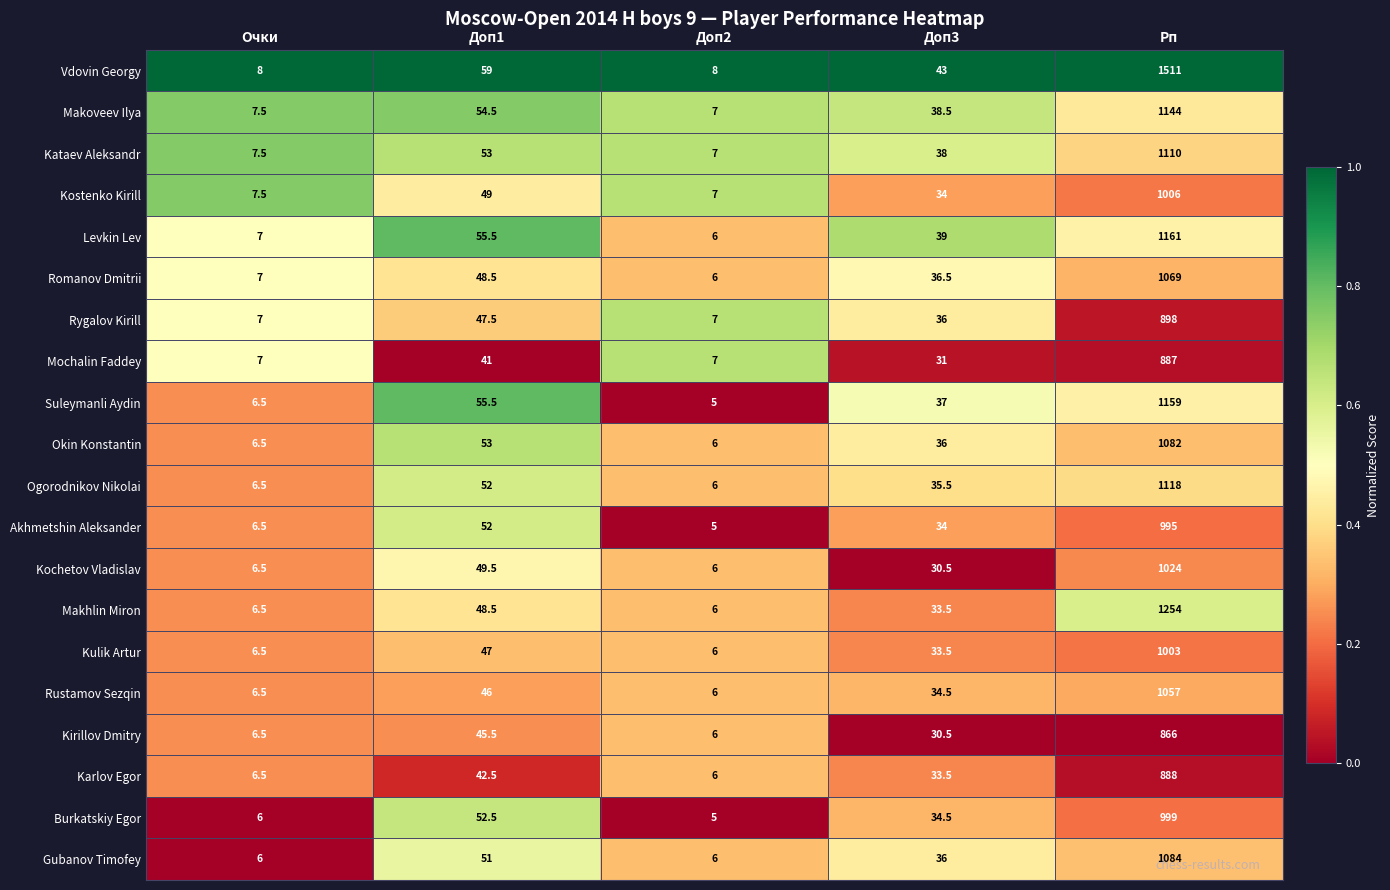

At which label does Kochetov Vladislav first exceed 30?

Доп1